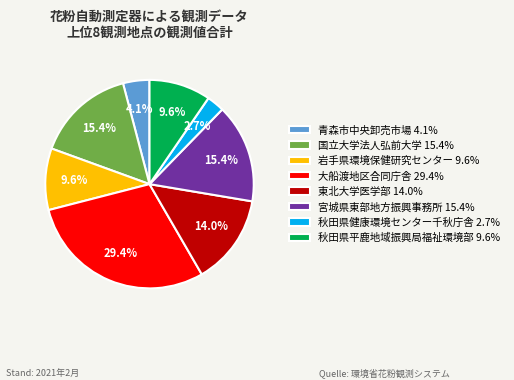

Is 大船渡地区合同庁舎 the majority of the pie?

No